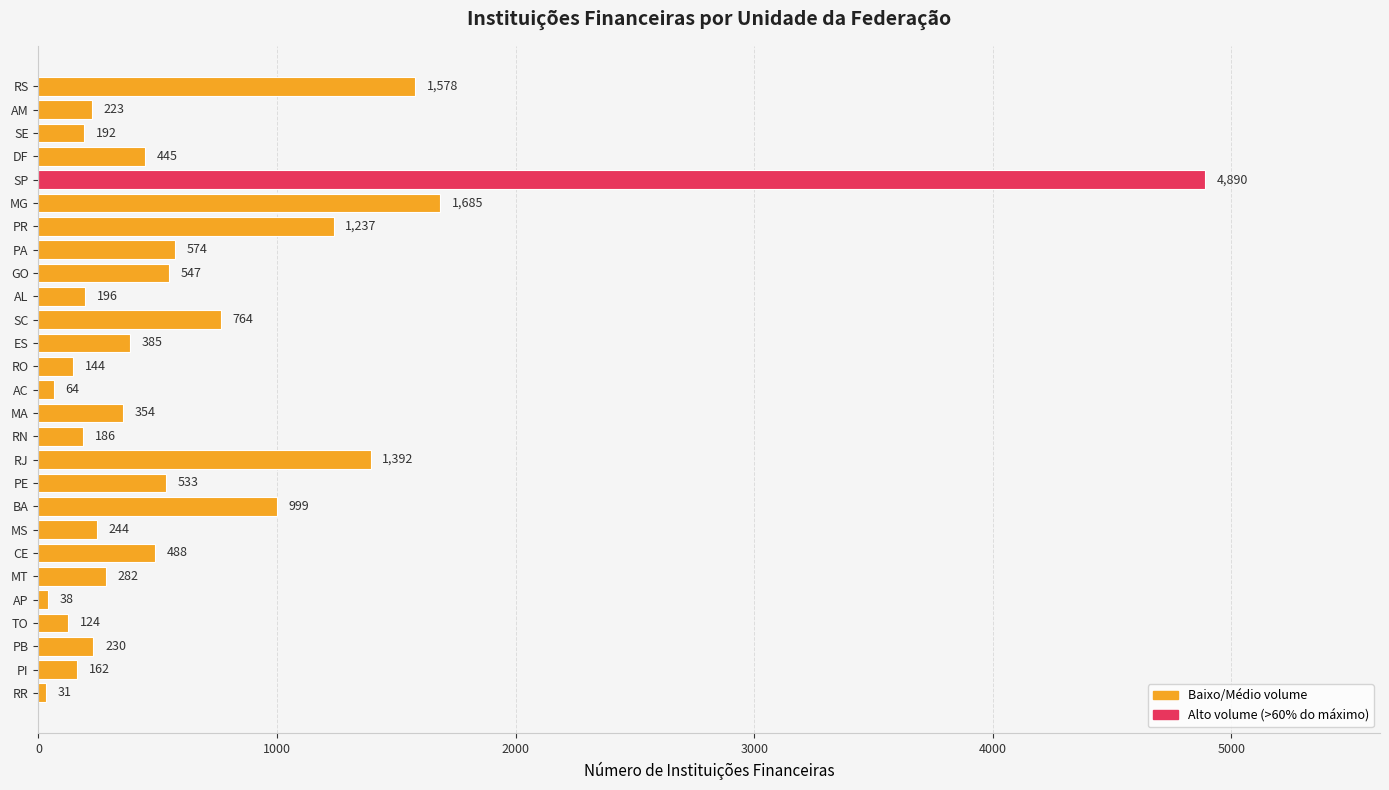

Which category has the highest value across all series?

SP